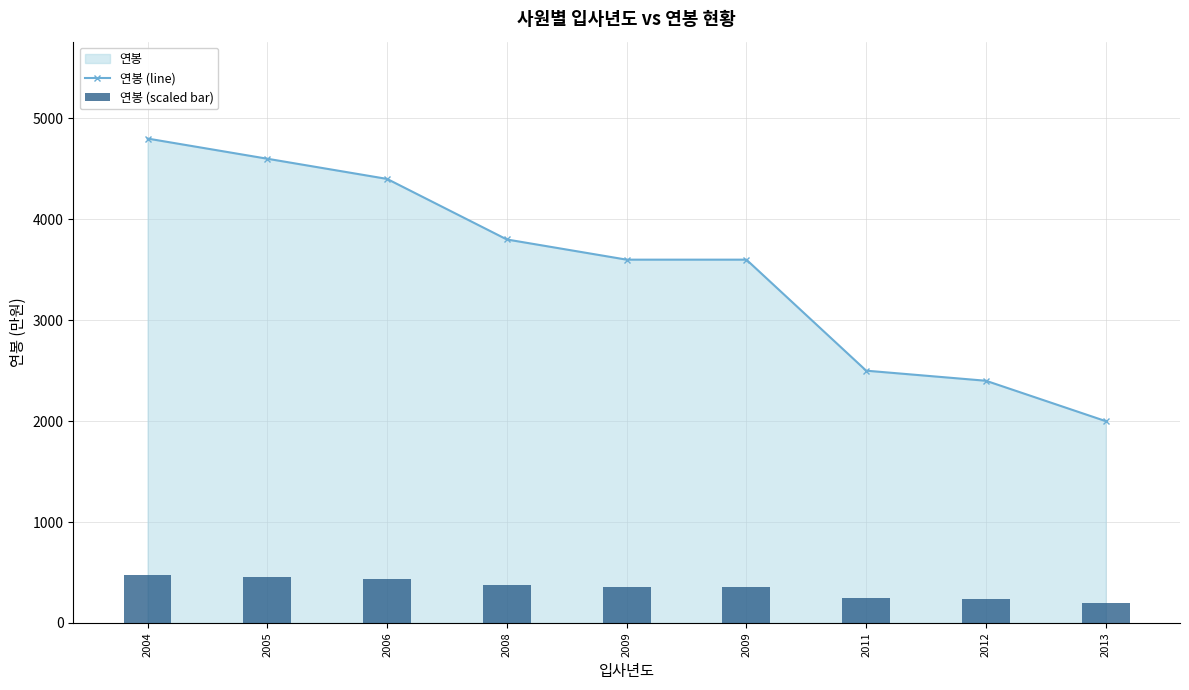

What is the total value across all series at 2012?

2640